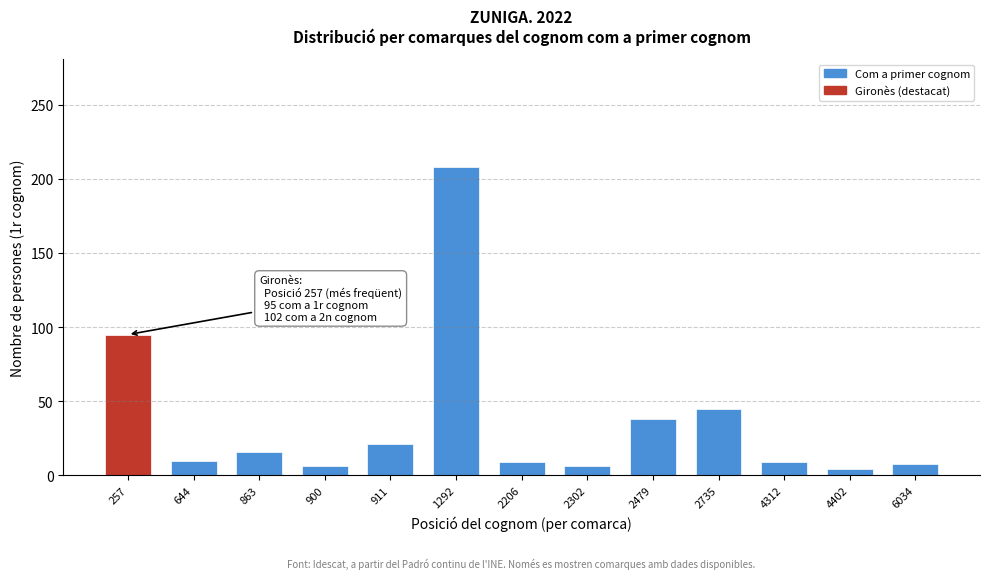

What is the approximate value at 2735?

45